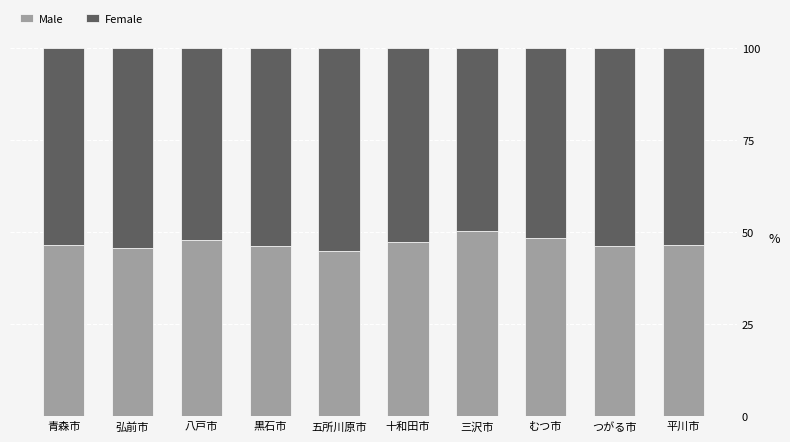

What is the difference between the maximum and minimum values in the Male series?

5.2